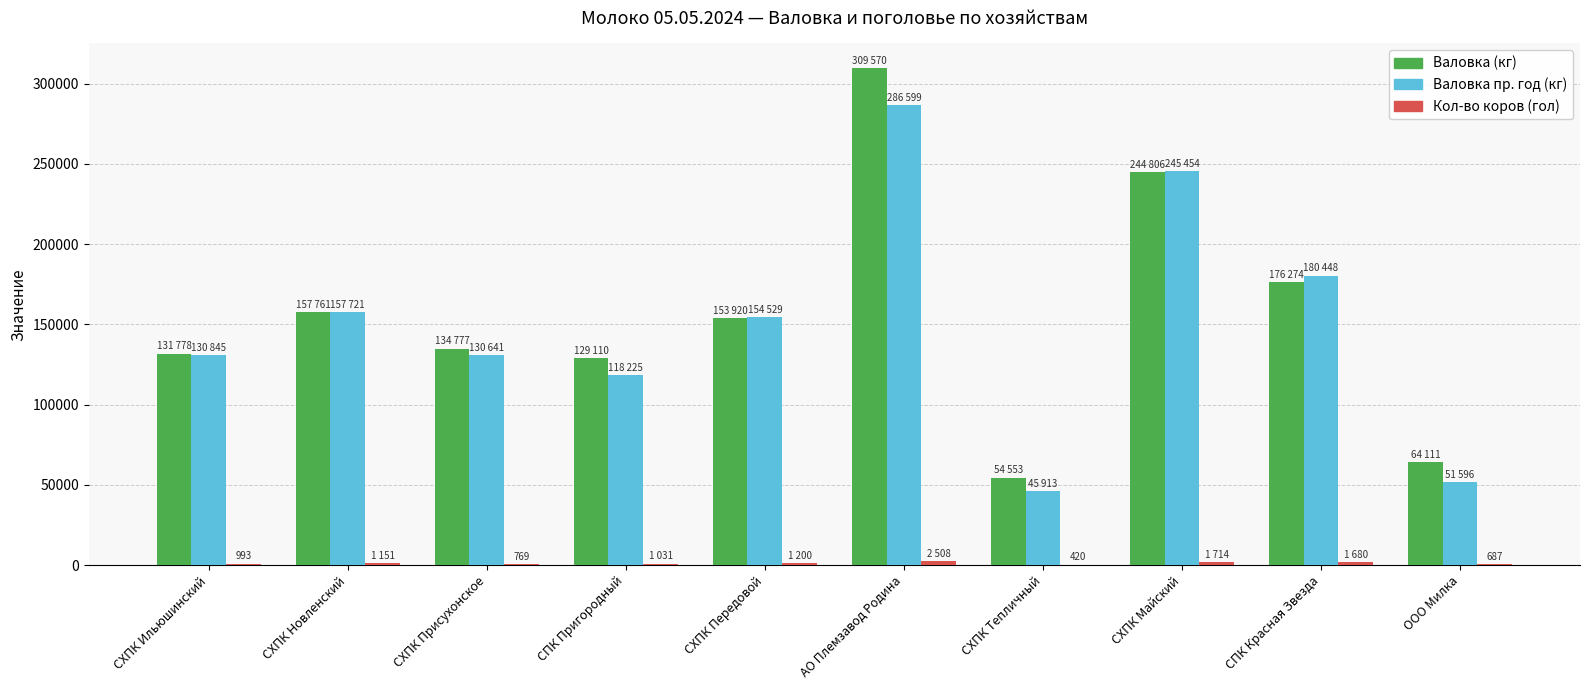

True or false: Валовка пр. год (кг) has a value of 377865 at СХПК Майский.

False